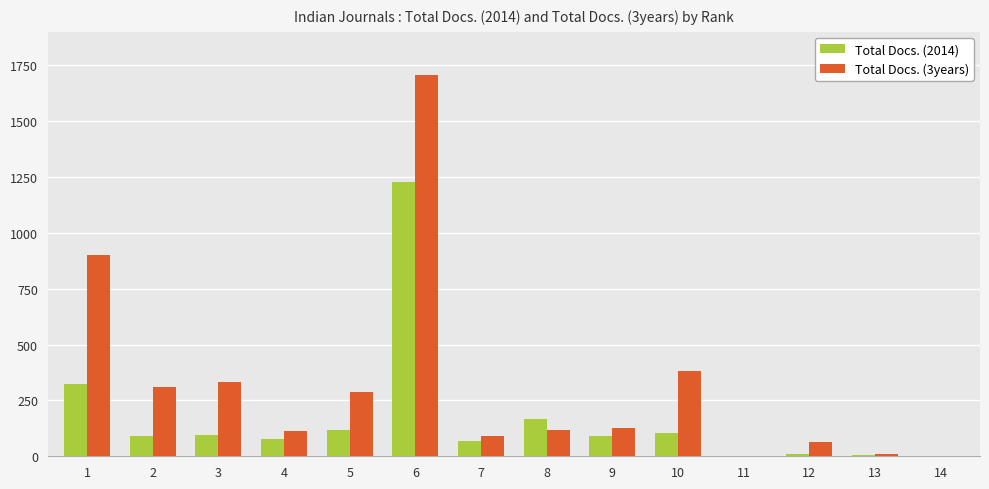

The value of Total Docs. (2014) at 4 is 76. True or false?

True